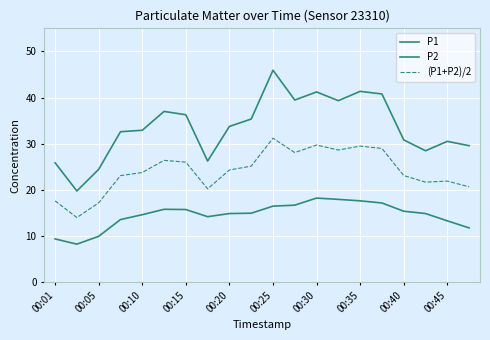

True or false: P1 and (P1+P2)/2 cross at least once.

False